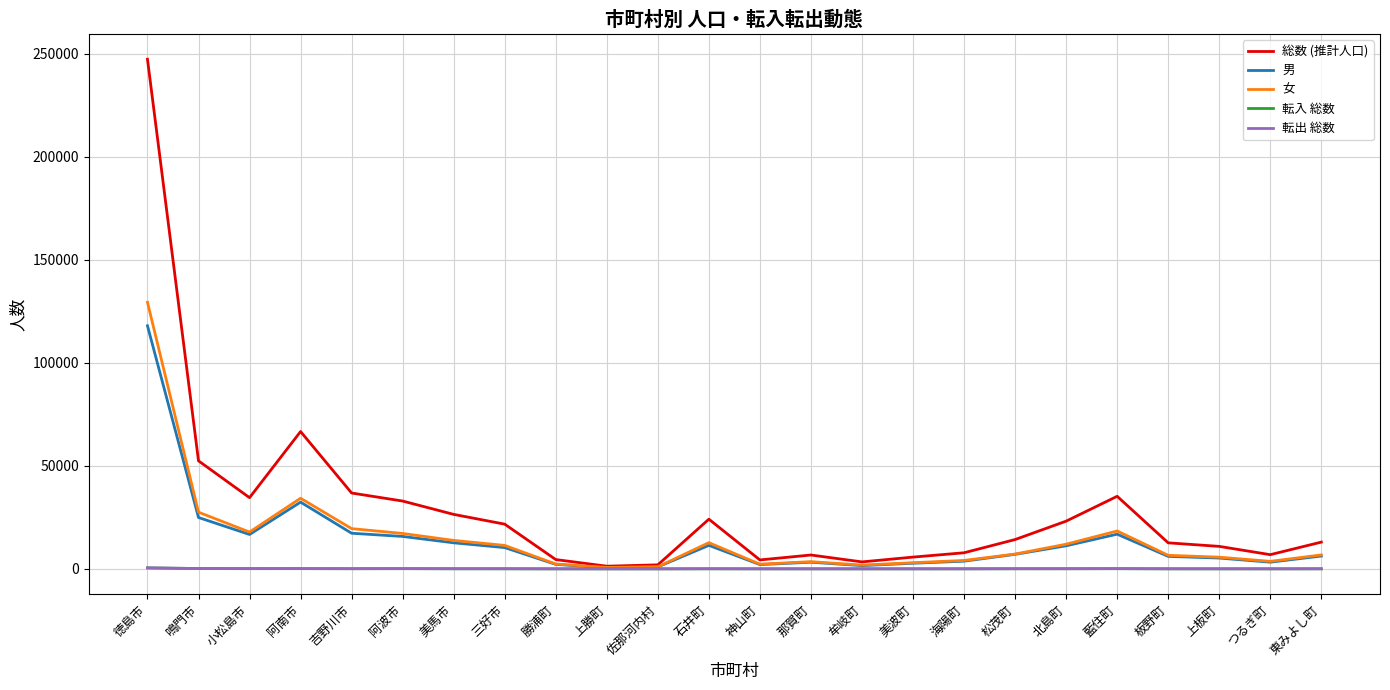

True or false: 男 has a value of 10323 at 三好市.

True